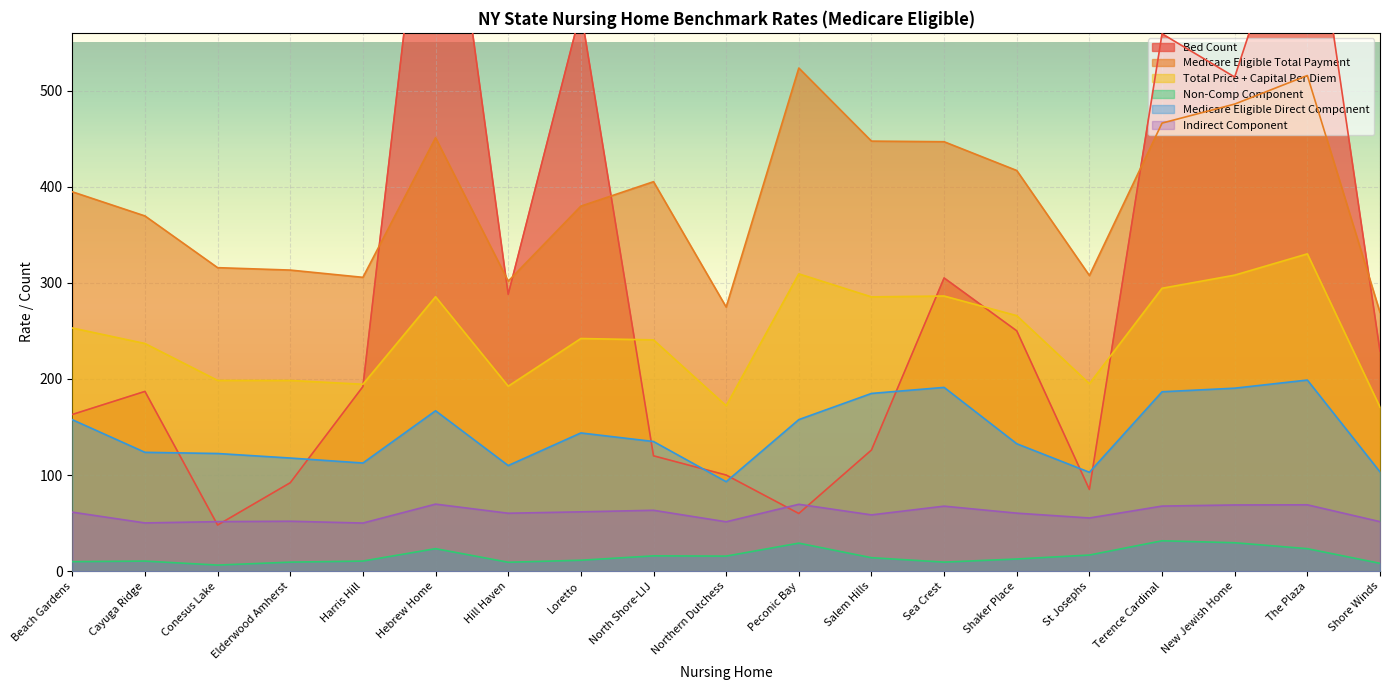

At how many categories does at least one series exceed 518?

5